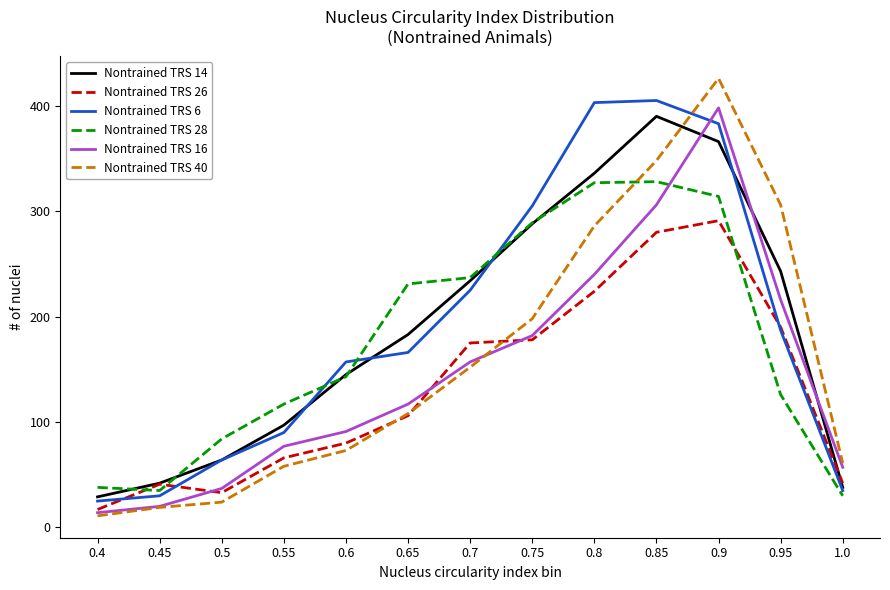

List the series in order of their peak value, lowest first.

Nontrained TRS 26, Nontrained TRS 28, Nontrained TRS 14, Nontrained TRS 16, Nontrained TRS 6, Nontrained TRS 40